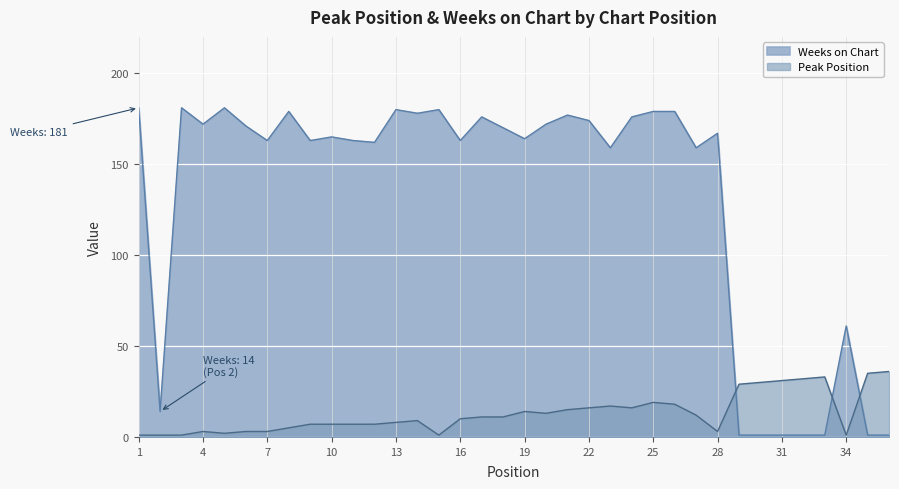

How many intersections are there between Weeks on Chart and Peak Position?

3